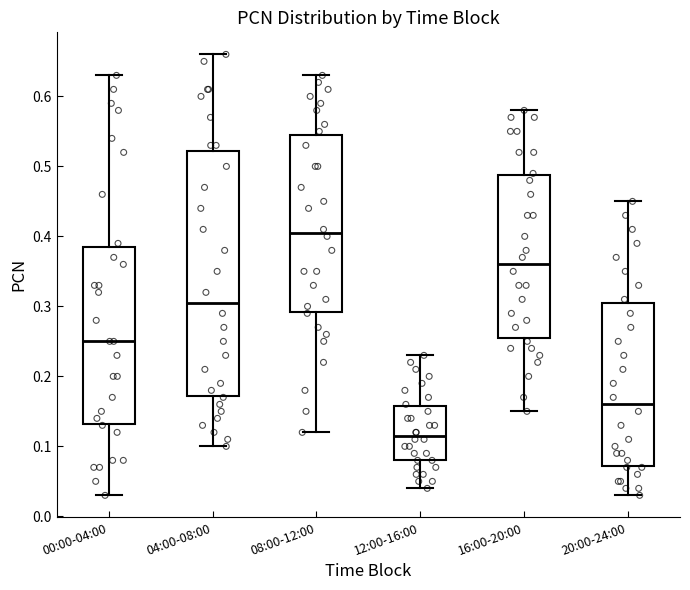

Which box has the highest median line?

08:00-12:00